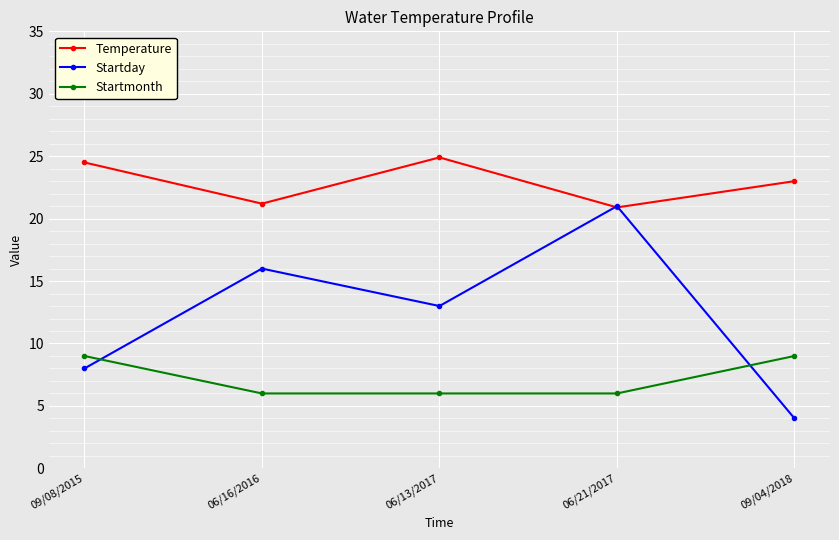

The value of Startmonth at 06/16/2016 is 6.0. True or false?

True